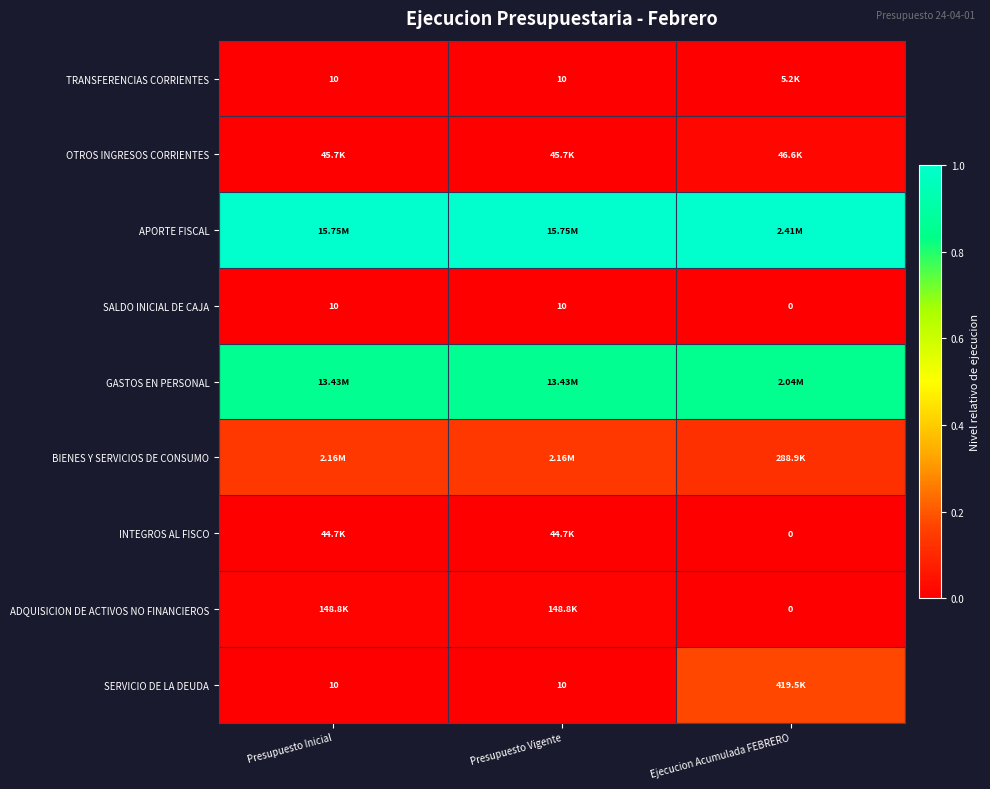

At which label is GASTOS EN PERSONAL closest to 0?

Ejecucion Acumulada FEBRERO